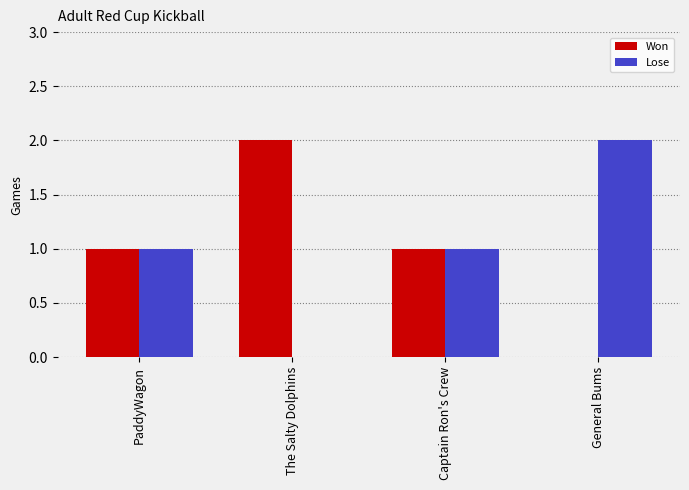

Reading left to right, transcribe all the data shown in this chart.

Won: 1	2	1	0
Lose: 1	0	1	2